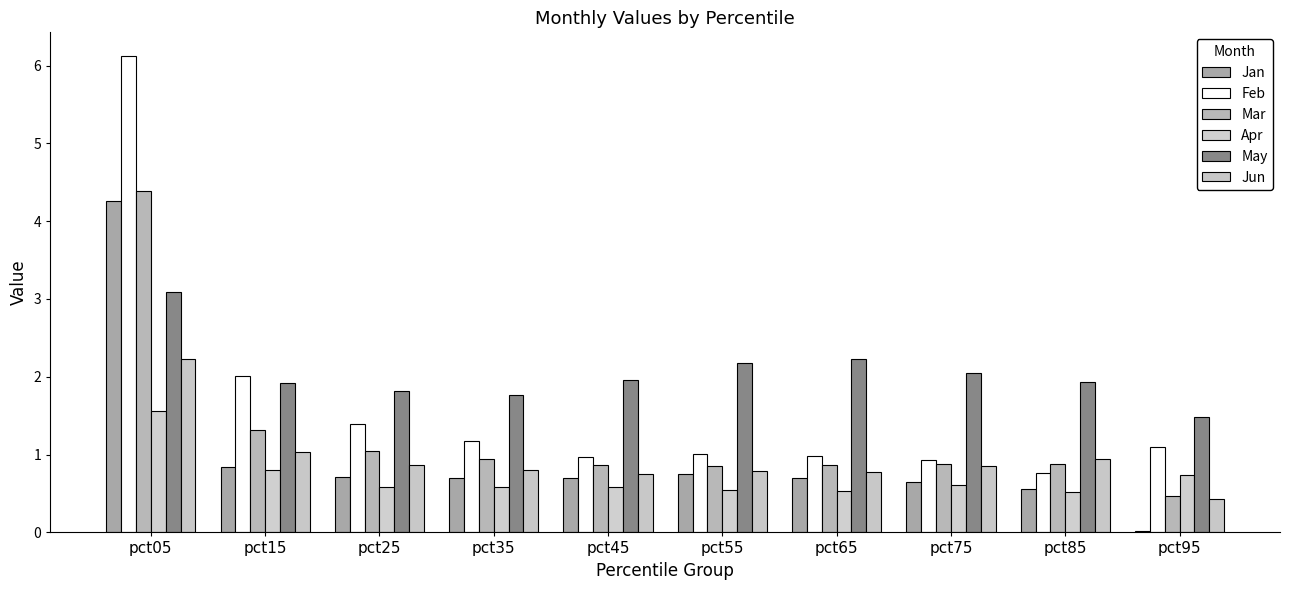

What is the difference between the maximum and minimum values in the Mar series?

3.9